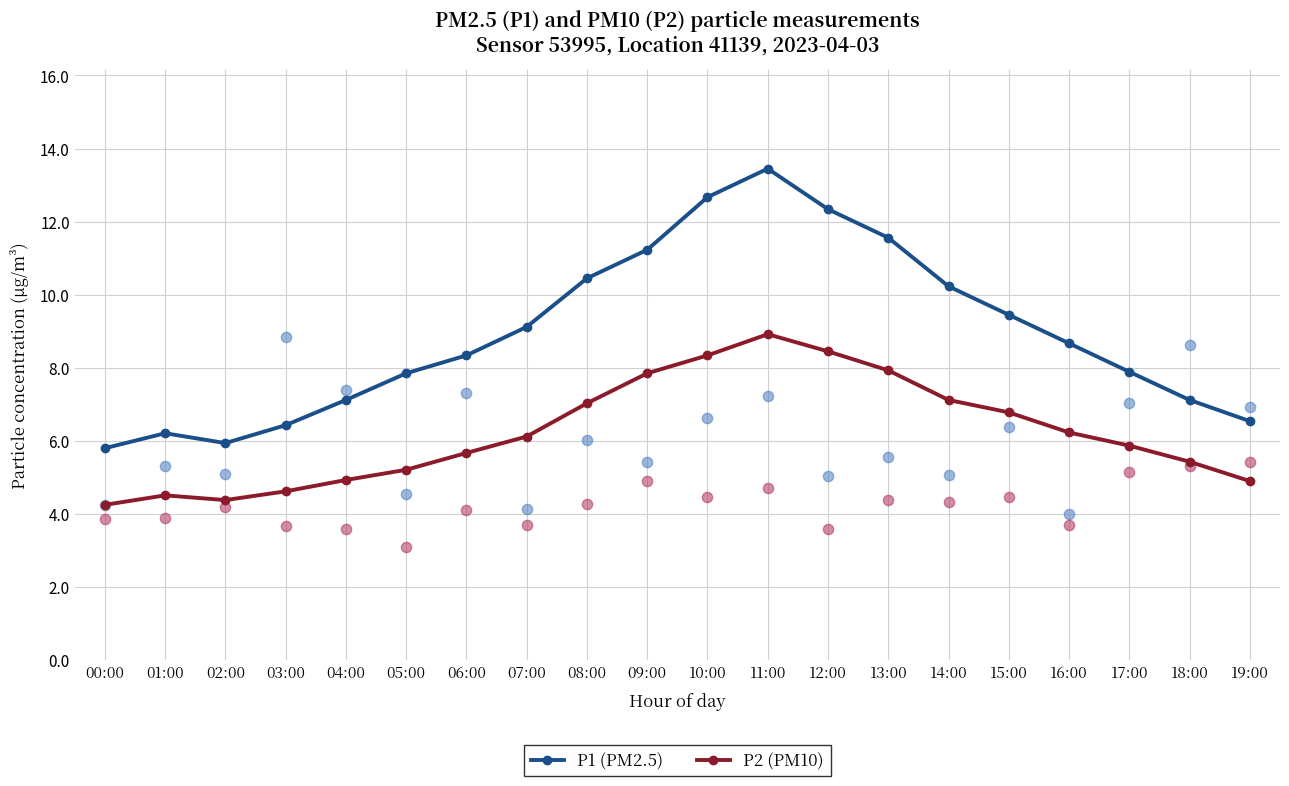

Which series has the largest Y range (max minus min)?

P1 (PM2.5)